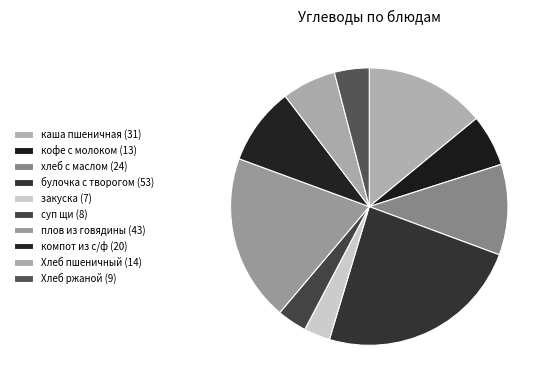

Rank the categories by value from lowest to highest.

закуска, суп щи, Хлеб ржаной, кофе с молоком, Хлеб пшеничный, компот из с/ф, хлеб с маслом, каша пшеничная, плов из говядины, булочка с творогом